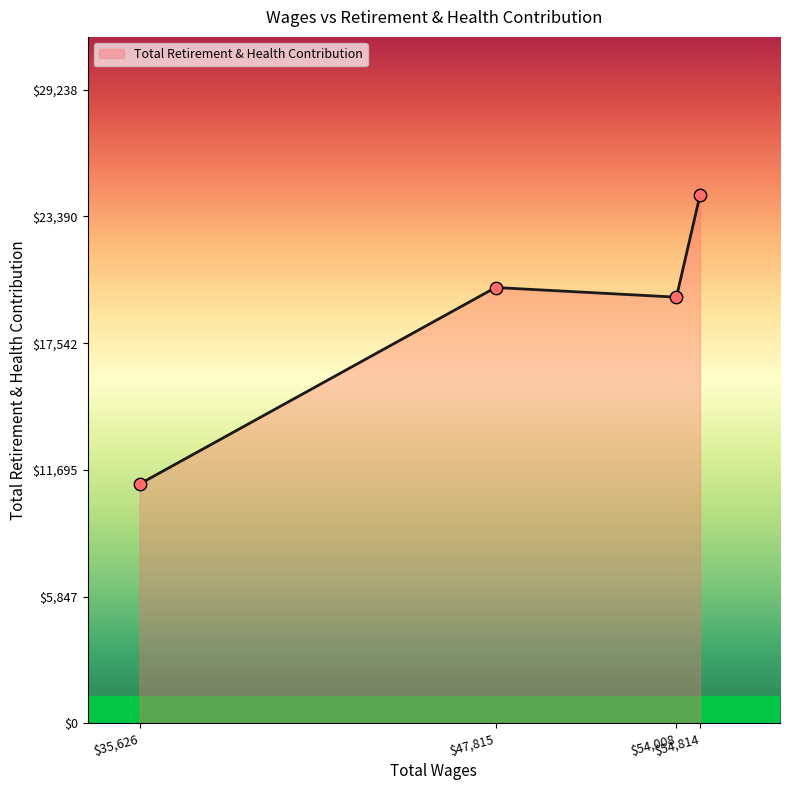

What is the difference between the second highest and minimum values?

9063